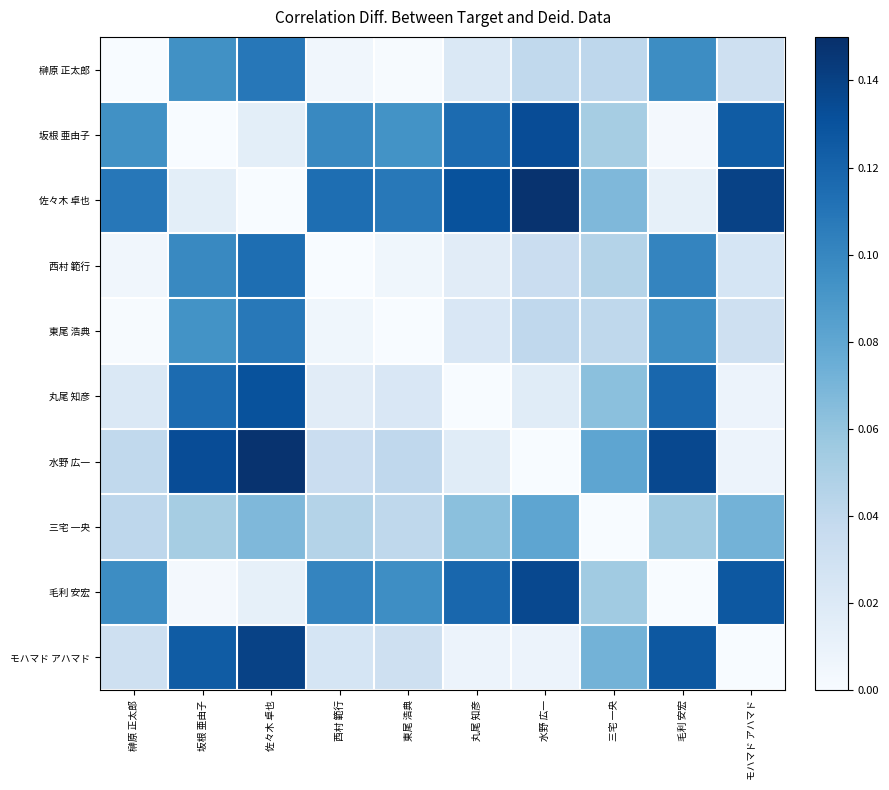

How many distinct data groups are displayed?

10